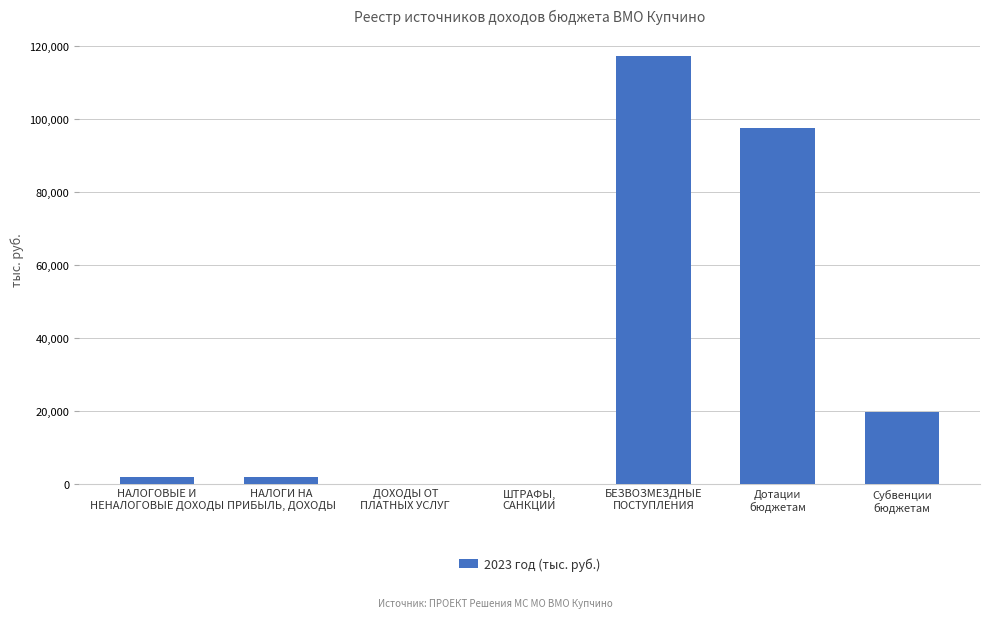

The chart shows a value of 97503.4 at Дотации
бюджетам. True or false?

True